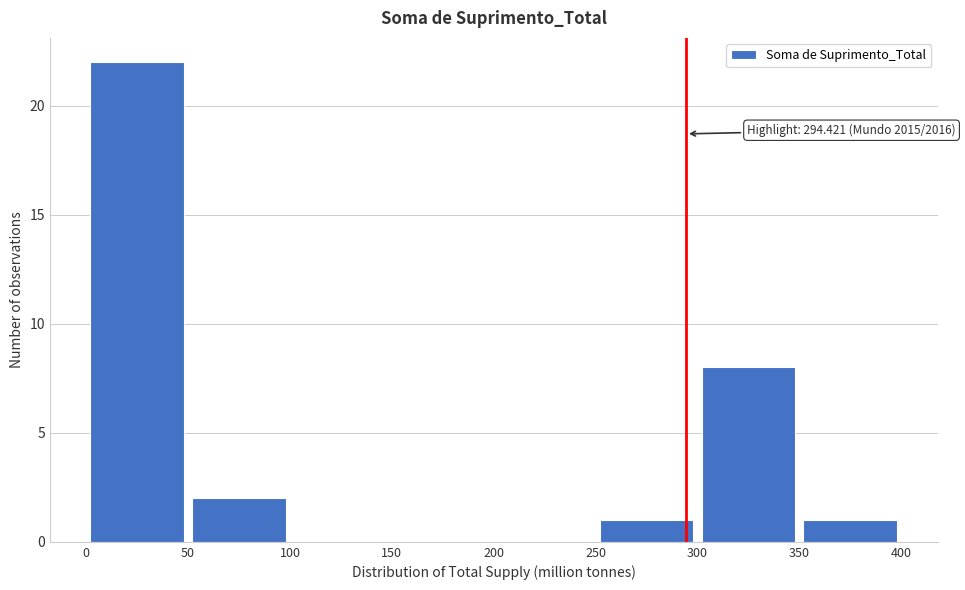

Which range on the x-axis has the tallest bar?

0 to 50